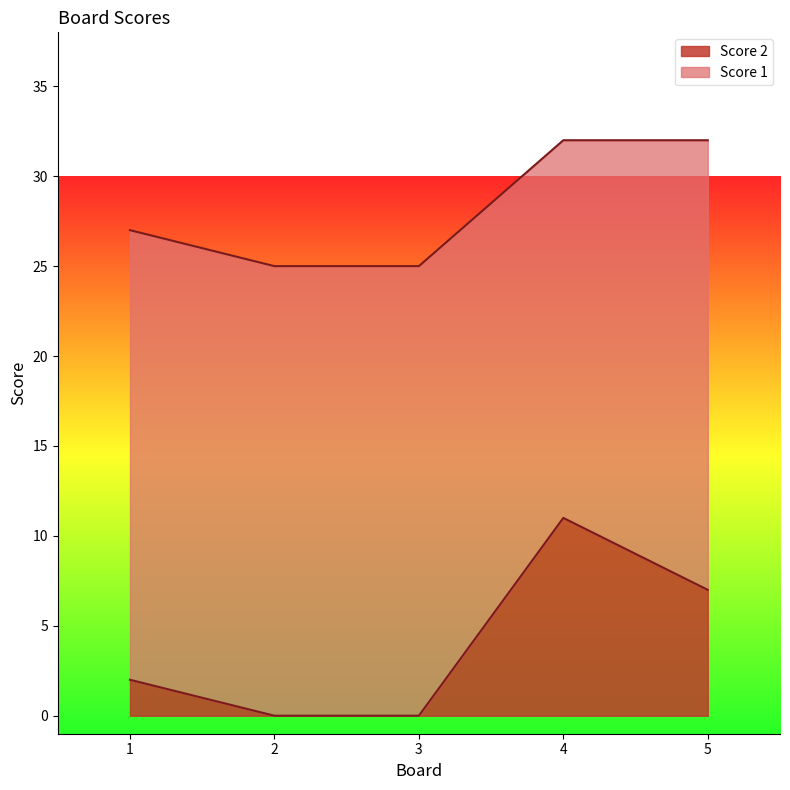

How many points are higher than both their immediate neighbors (excluding endpoints)?

1